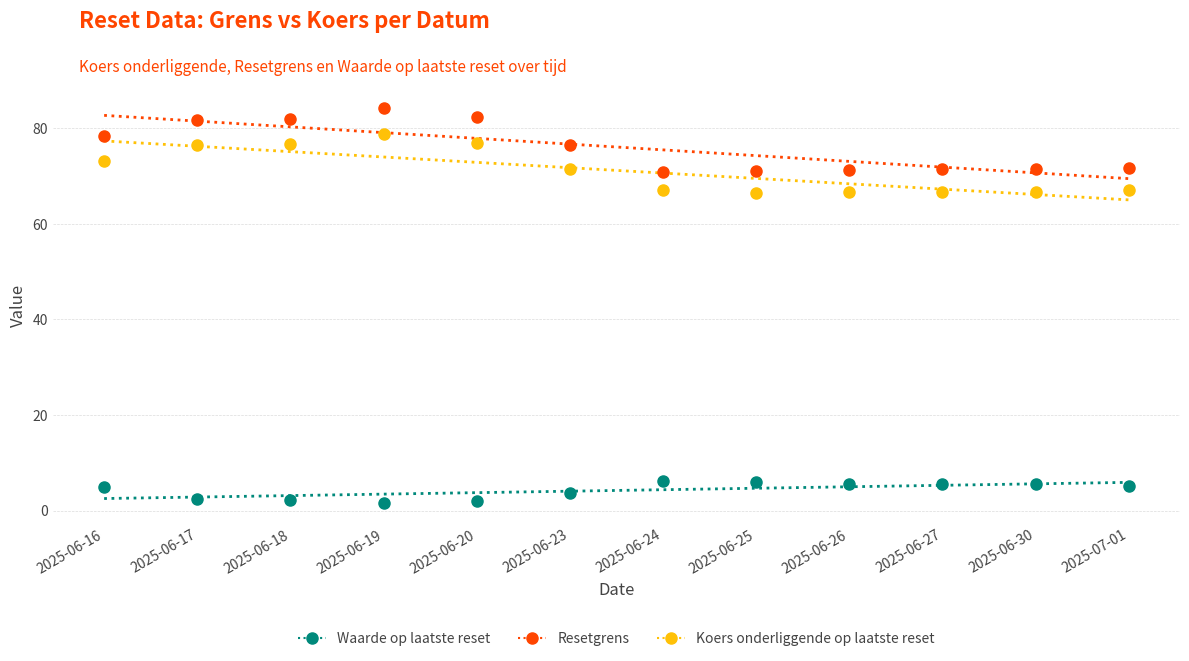

Across all data points, what is the range of Y values (max minus min)?

82.9